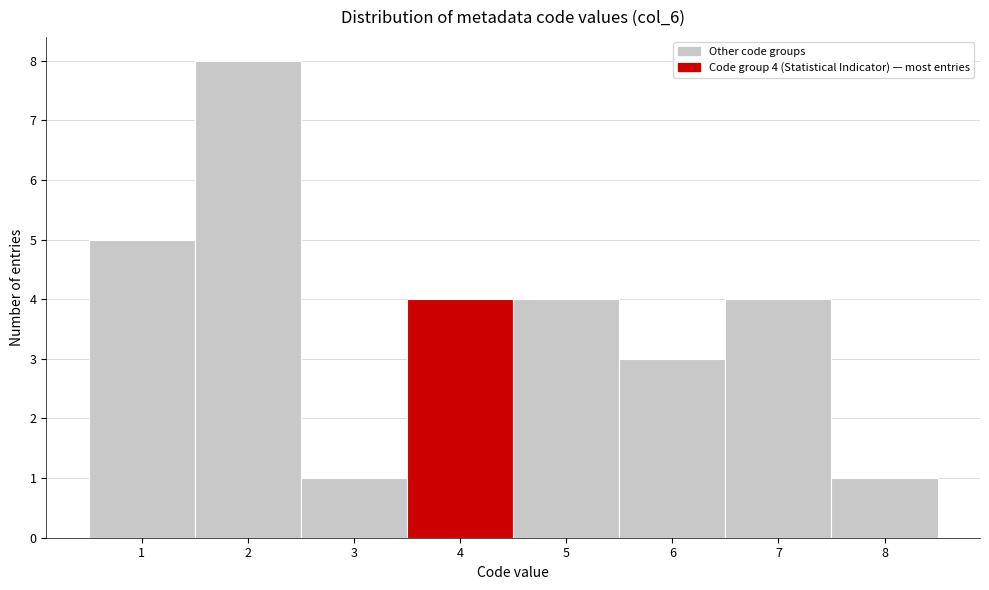

Over which range of the x-axis is the bar tallest?

1.5 to 2.5